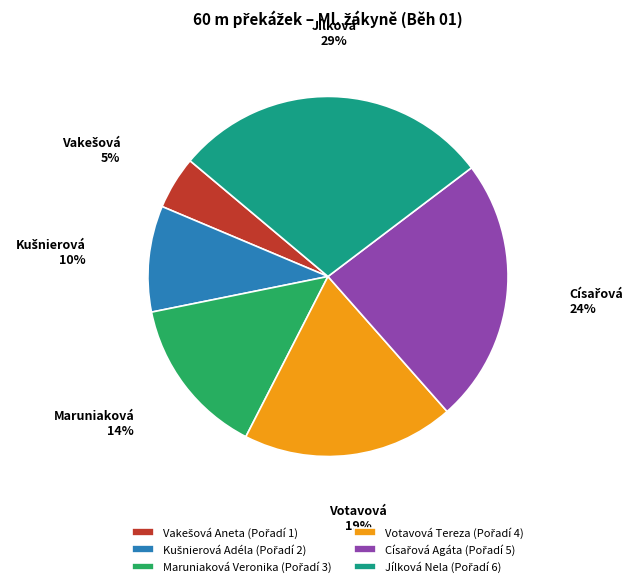

To the nearest percent, what is the average slice percentage?

17%